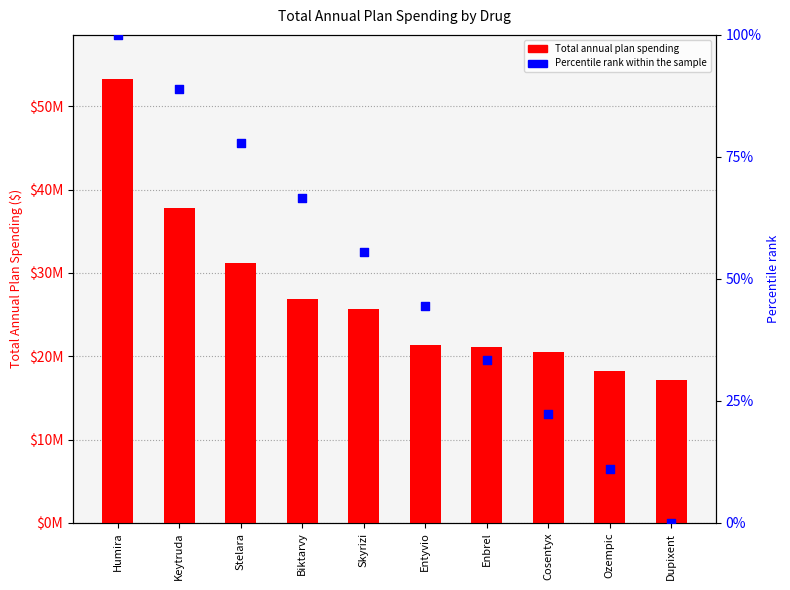

What is the total value across all series at Dupixent?

17124535.0